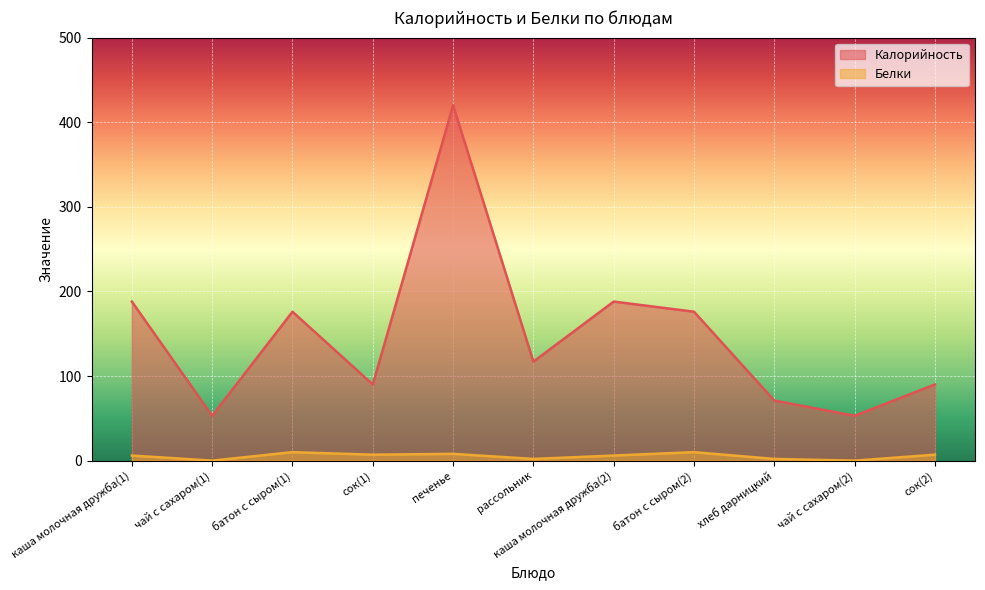

At which category does Белки reach its first local peak?

батон с сыром(1)